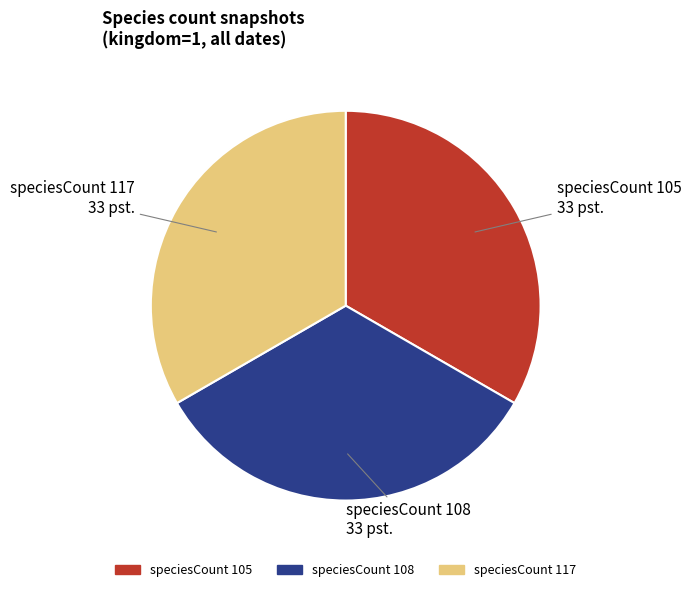

Is there a majority slice in this chart?

No